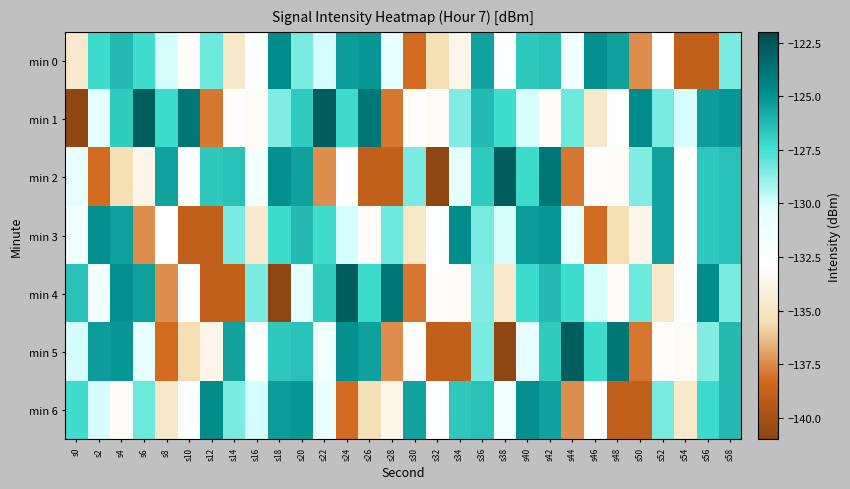

At which category is the sum across all series the highest?

s42